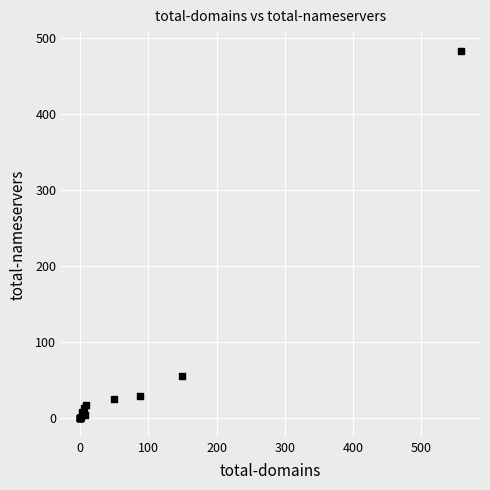

What Y value in the scatter plot is closest to 241?

56